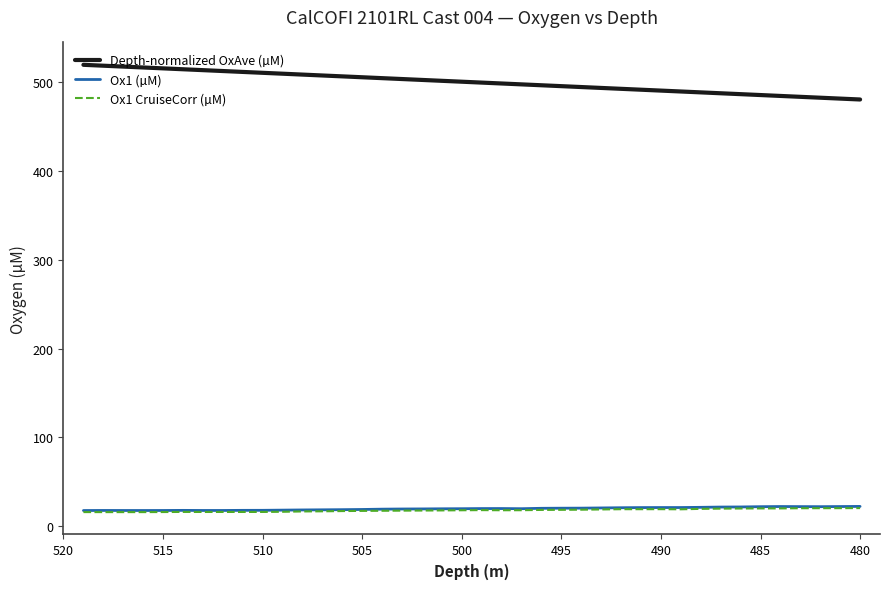

Is it true that Depth-normalized OxAve (µM) equals 677.8 at 15?

False